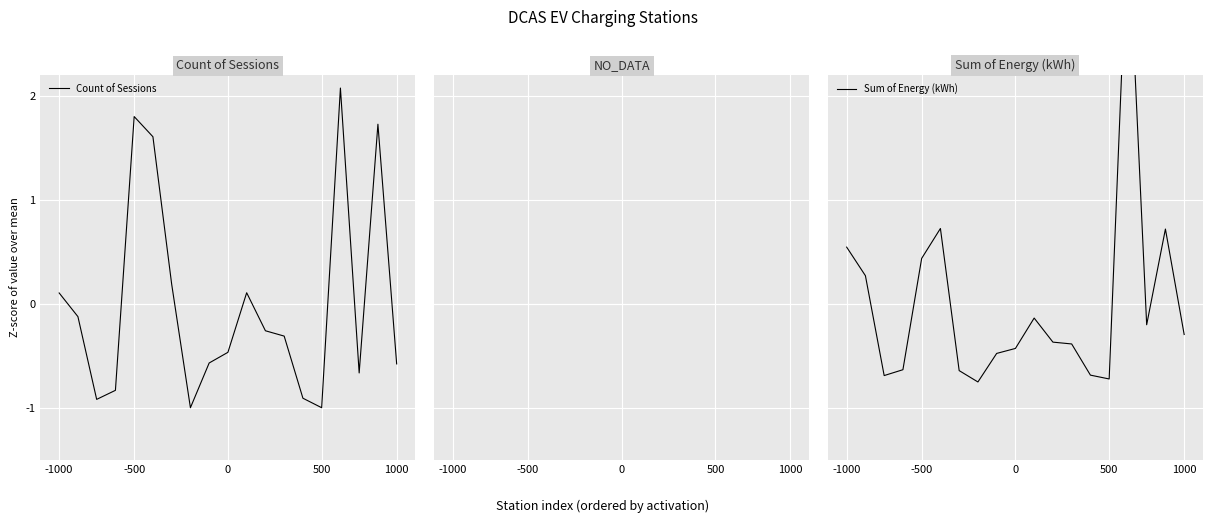

At which label does Count of Sessions reach its peak?

15